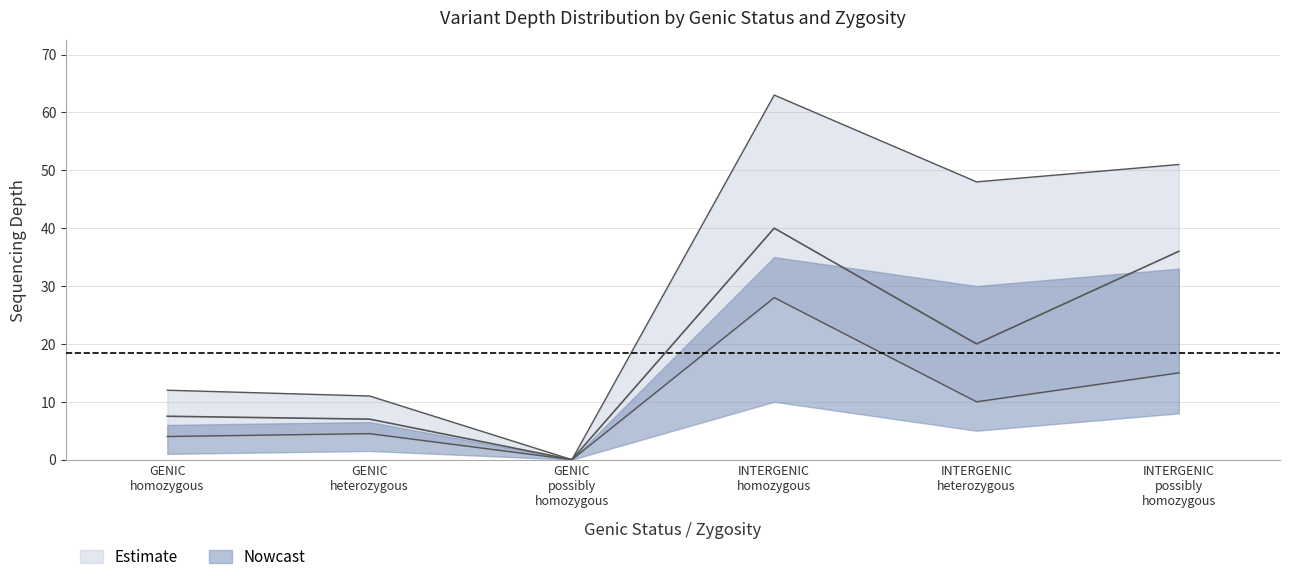

Is it true that mean_depth_lower equals 10.0 at INTERGENIC heterozygous?

True